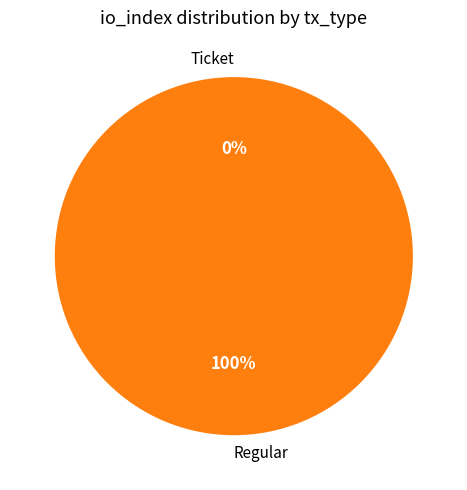

What percentage do Regular and Ticket together represent?

100.0%